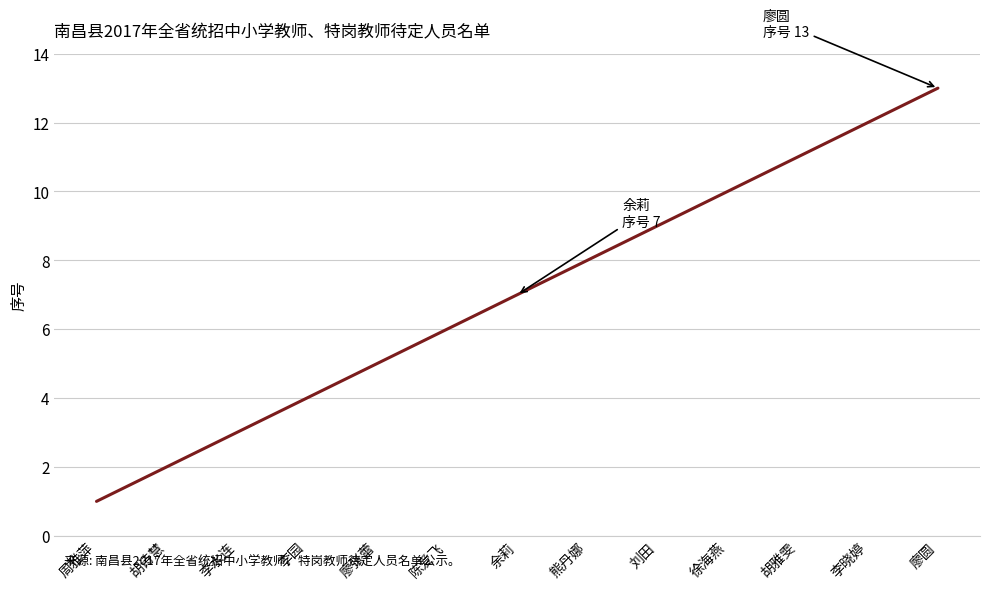

Between 刘田 and 周雅萍, which is larger?

刘田